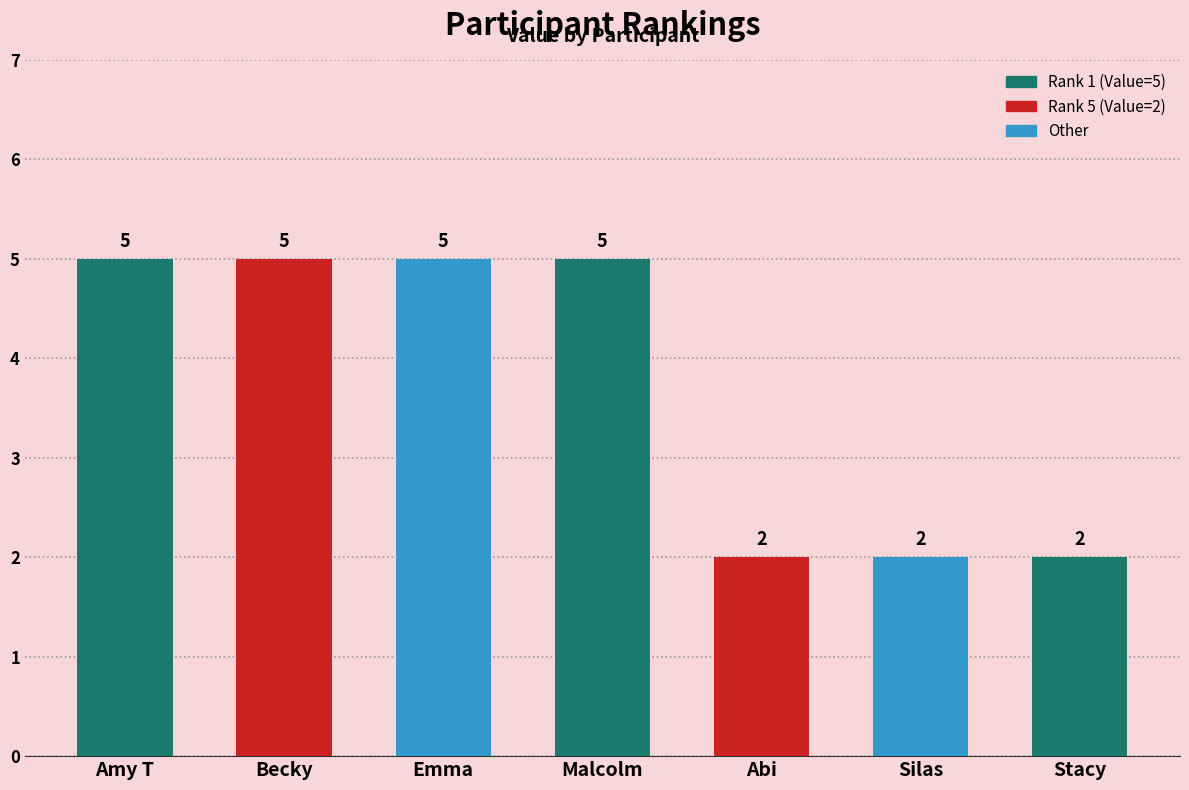

What is the sum of the values at Silas and Emma?

7